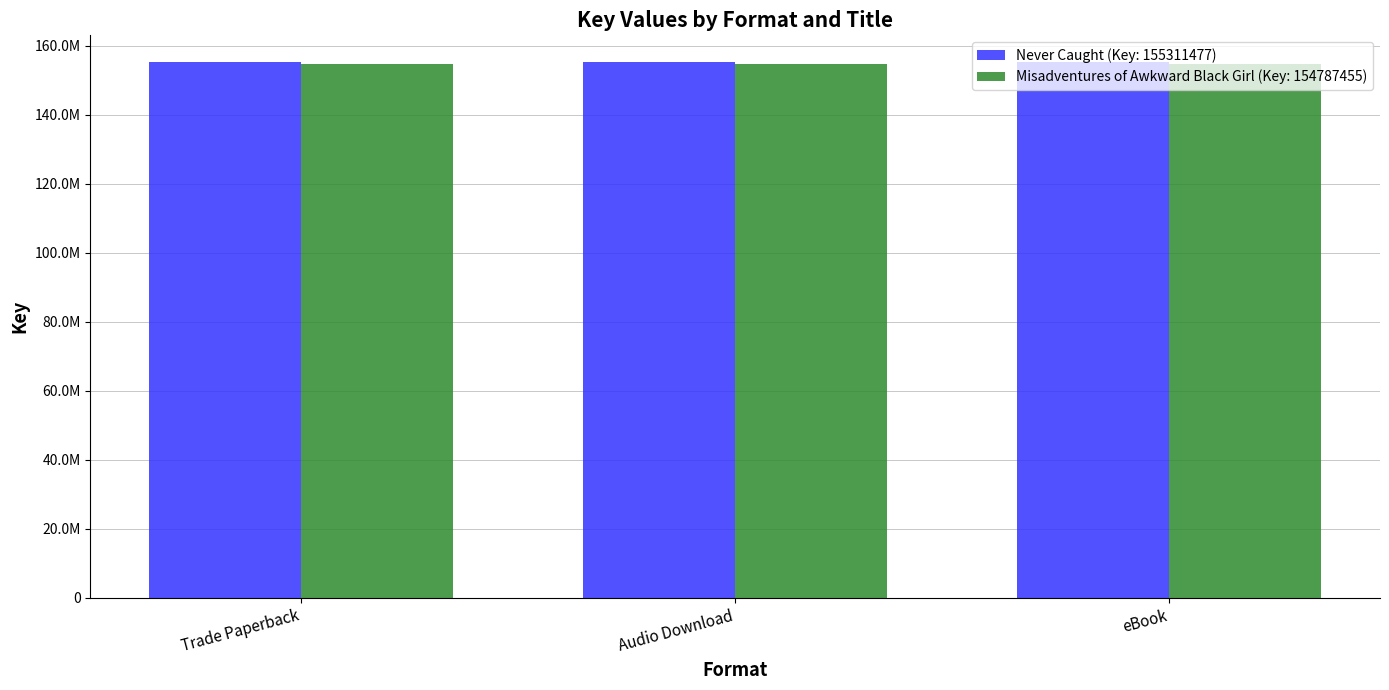

What are all the series names shown in the legend?

Never Caught (Key: 155311477), Misadventures of Awkward Black Girl (Key: 154787455)